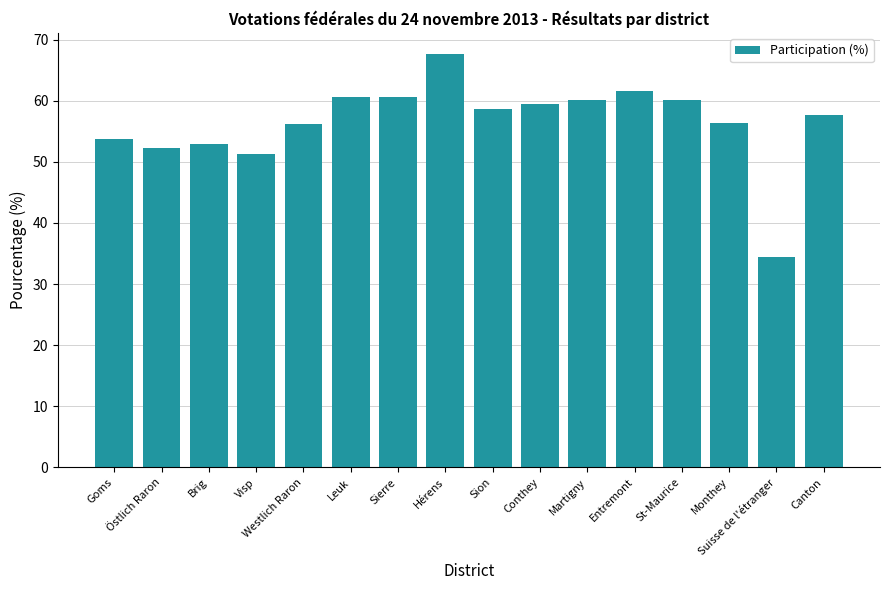

What is the greatest value displayed?

67.7